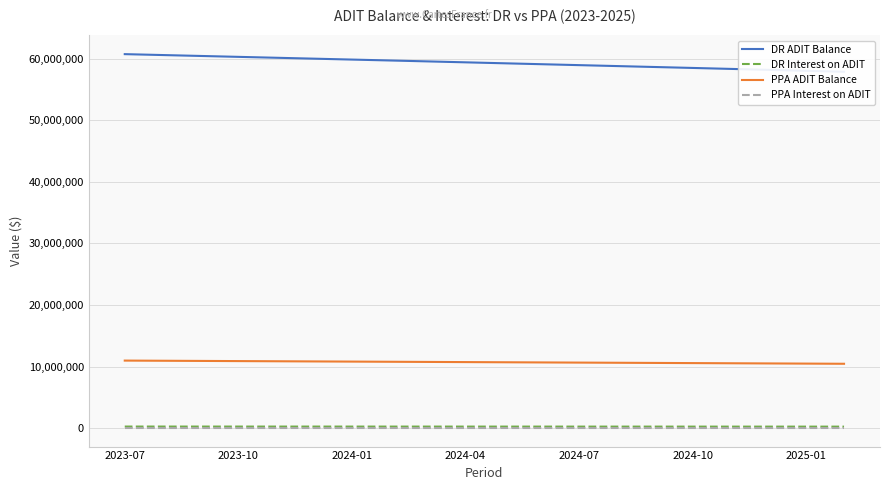

What is the difference between the maximum and minimum values in the PPA Interest on ADIT series?

2227.1